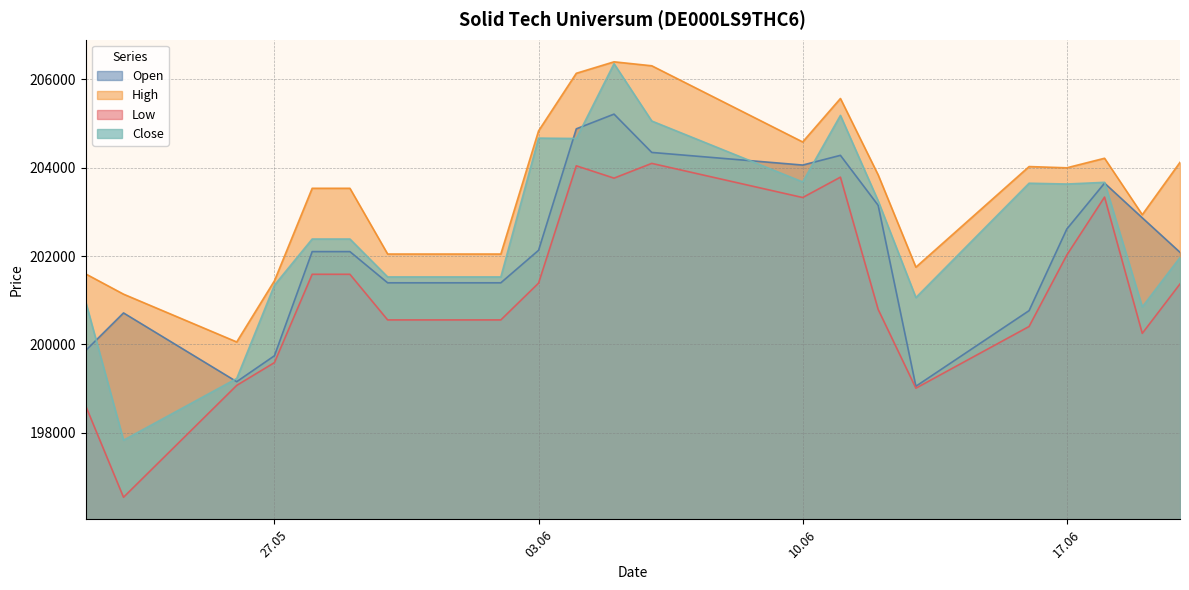

Rank the series at 29.05.2025 from lowest to highest value.

Low, Open, Close, High